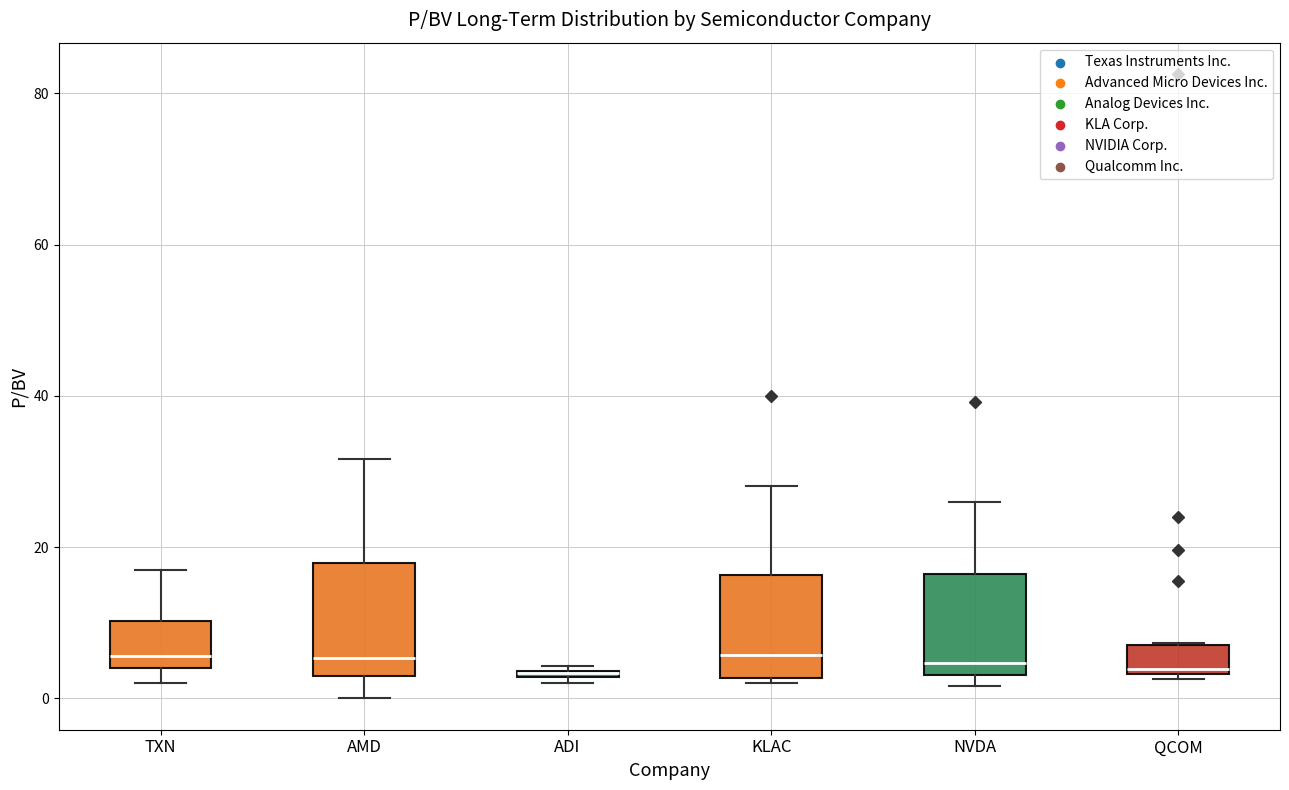

Where is the lower edge of the box for KLAC on the y-axis? The values are not printed on the chart, so give them approximately, as read against the axis.

2